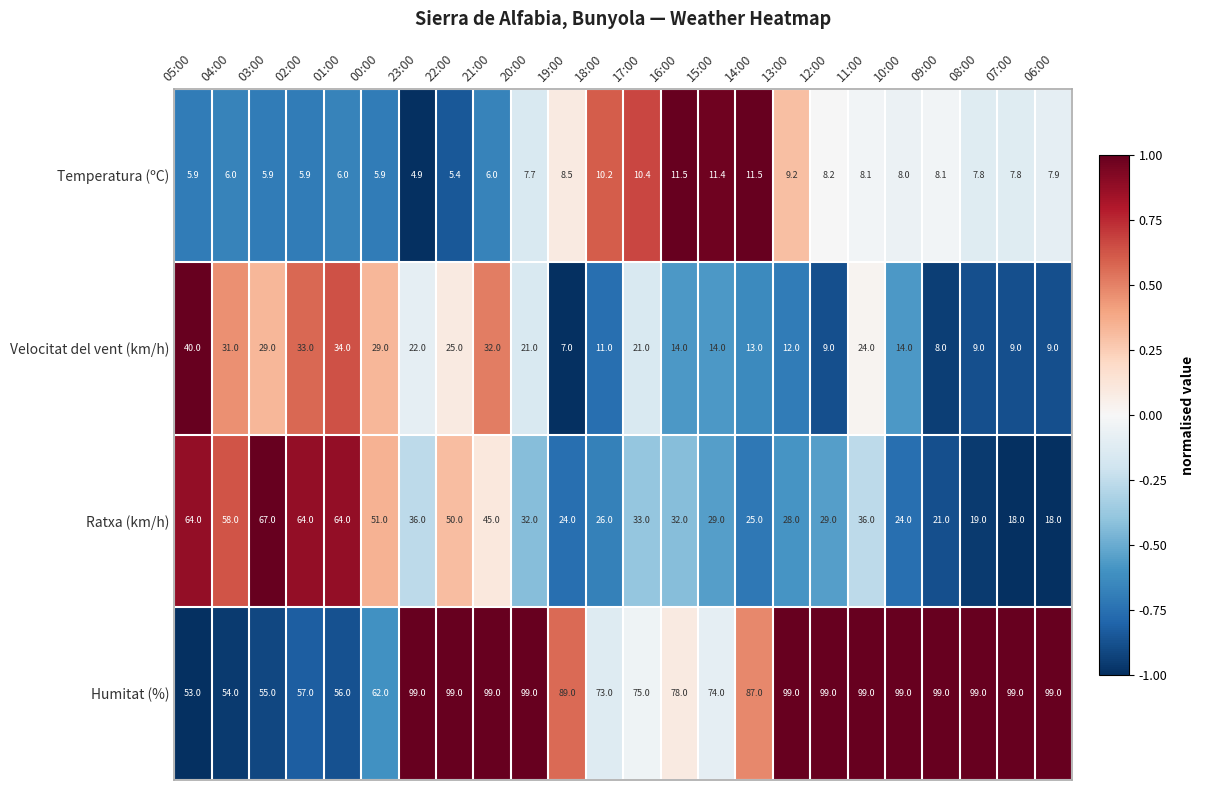

How many series are shown in this chart?

4